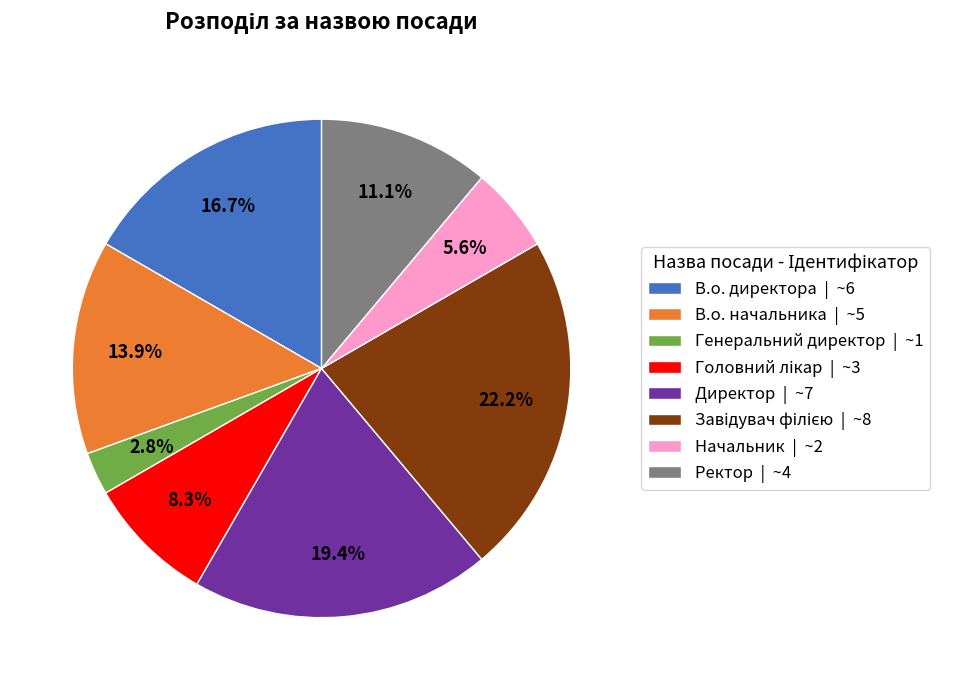

Do В.о. начальника | ~5 and Ректор | ~4 together represent more than half of the pie?

No